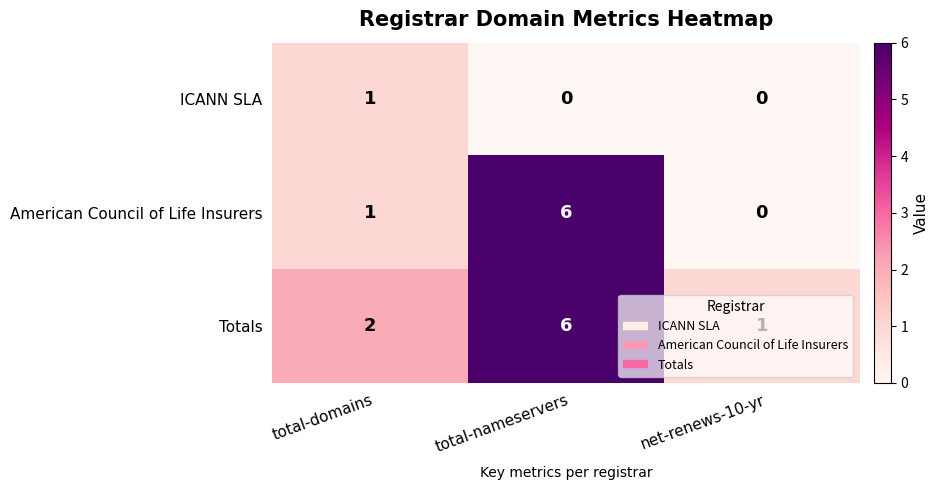

Which category has the highest value across all series?

total-nameservers